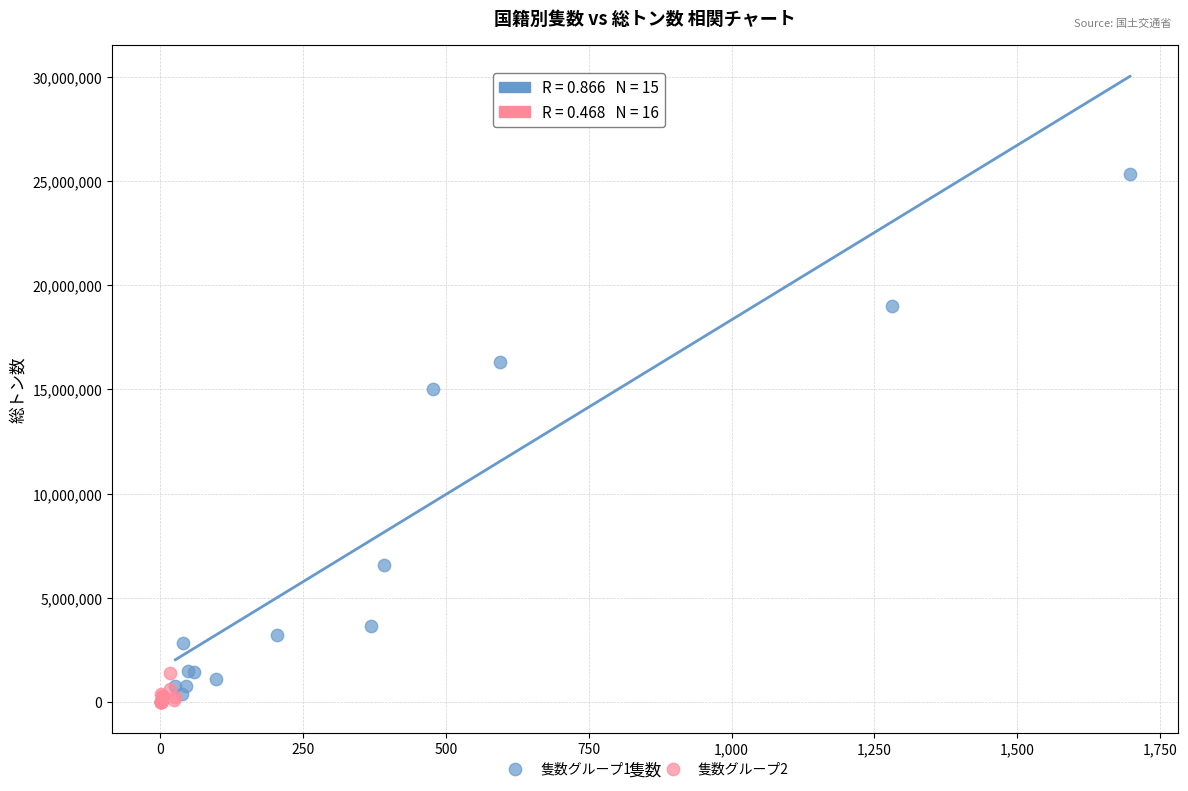

Which series contains the highest Y value?

隻数グループ1